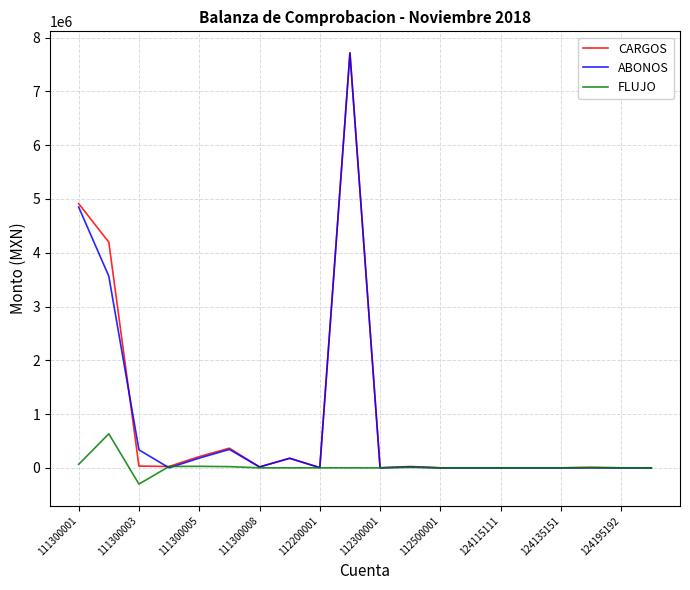

What is the highest value of the CARGOS series?

7716991.4